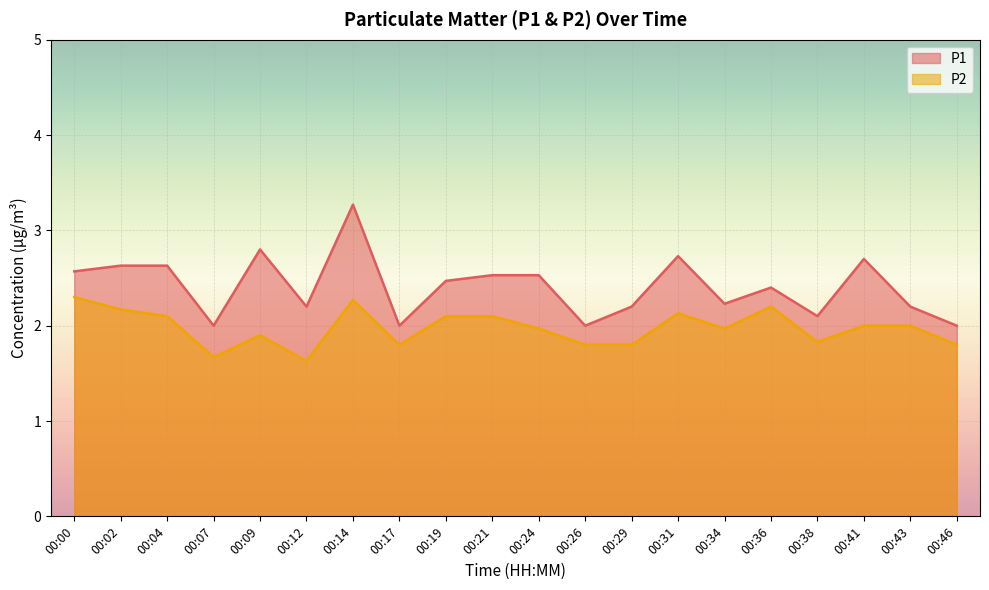

At which category does P1 reach its first local valley?

00:07